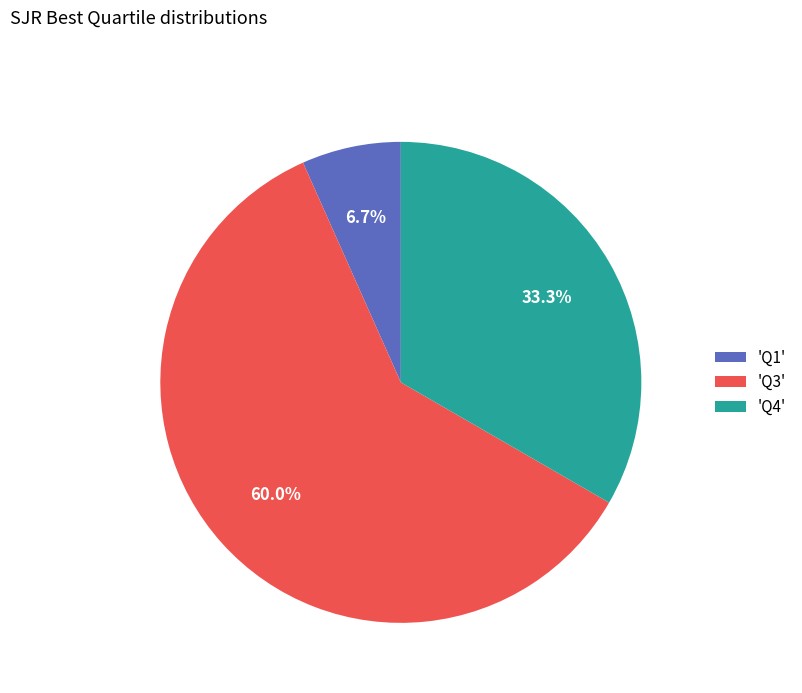

Which has a higher value, 'Q4' or 'Q3'?

'Q3'